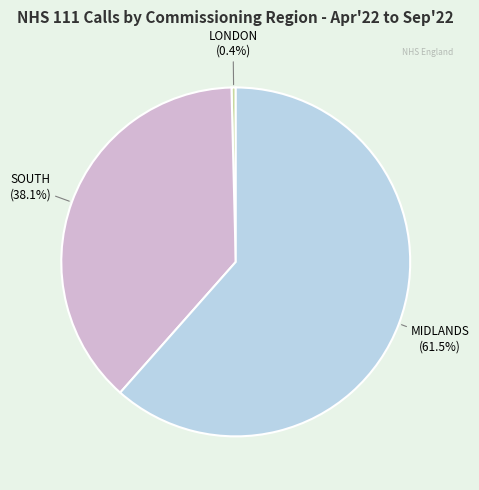

Is there a majority slice in this chart?

Yes